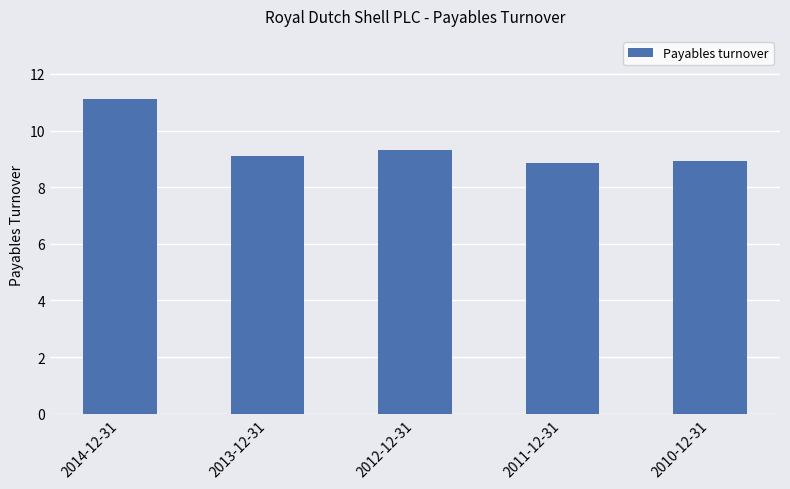

What is the greatest value displayed?

11.1